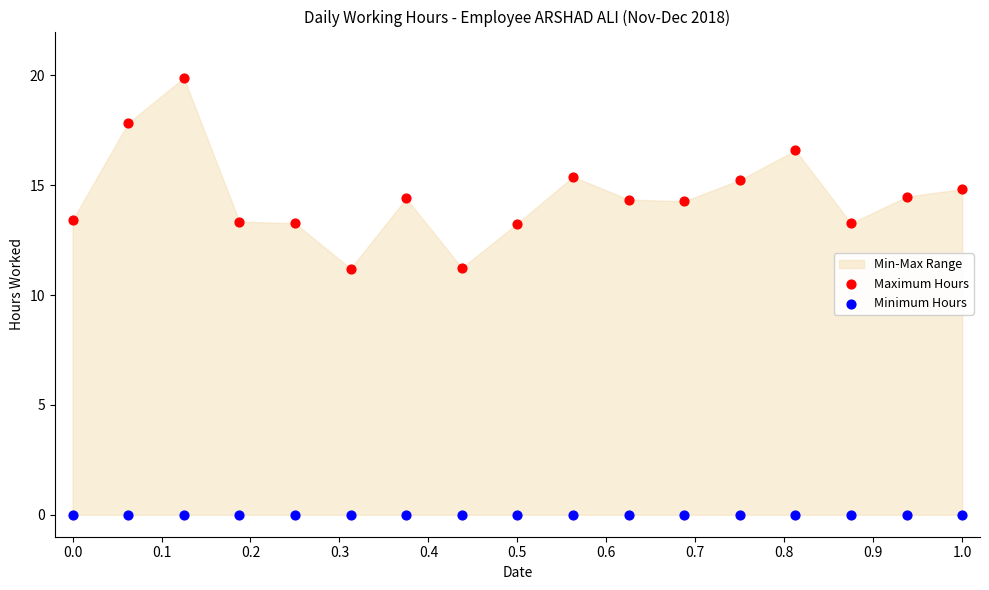

Which series reaches the minimum Y coordinate?

Minimum Hours